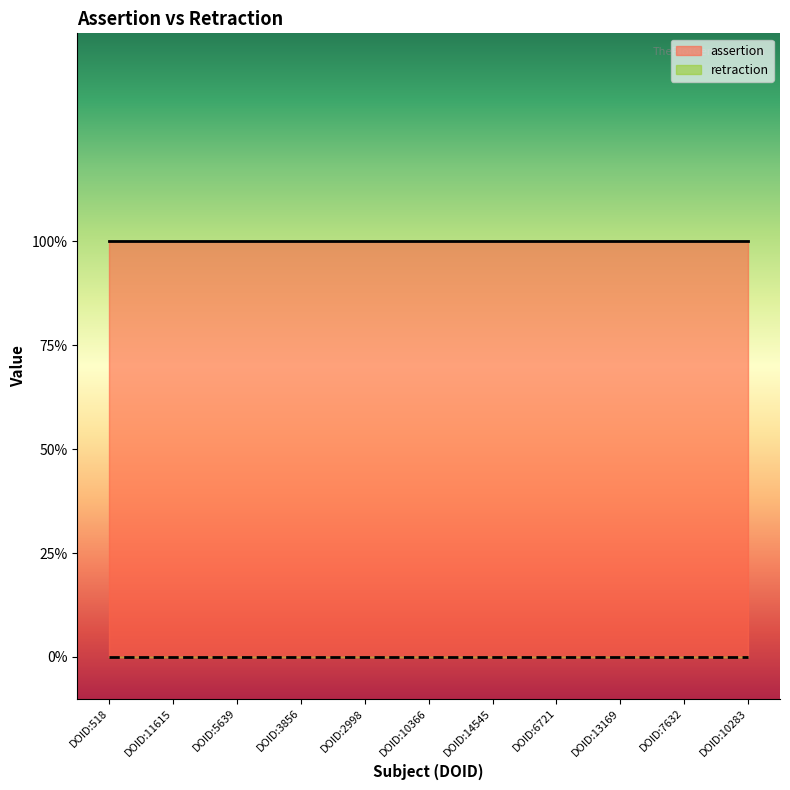

True or false: assertion has more than 1 points higher than both neighbors.

False